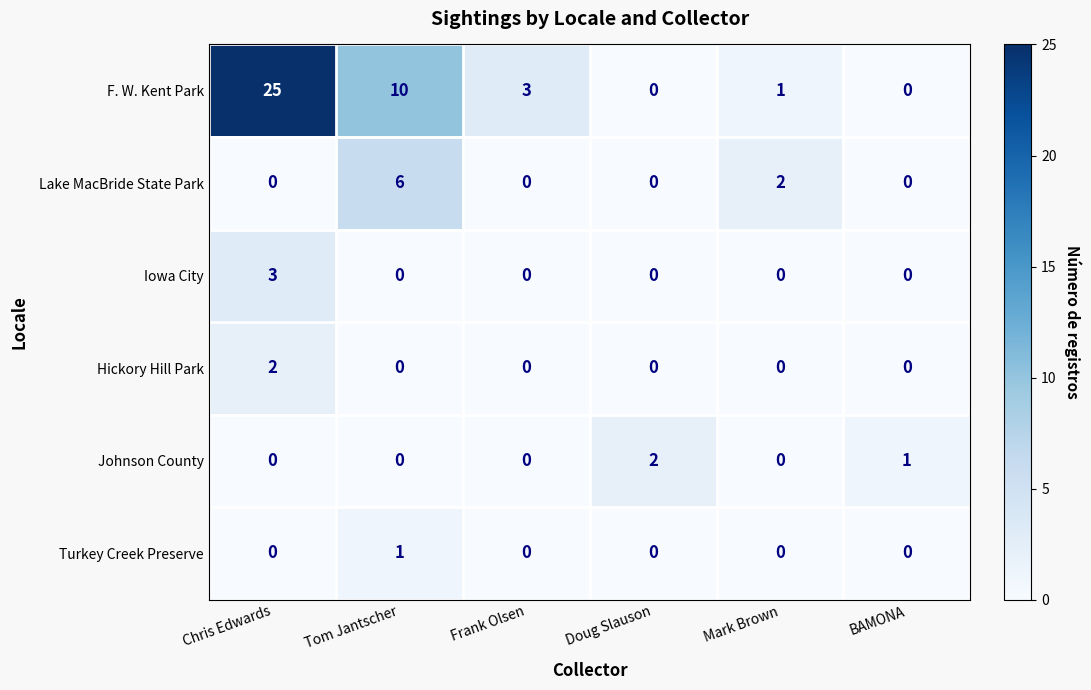

Where does the F. W. Kent Park series first go above 3?

Chris Edwards